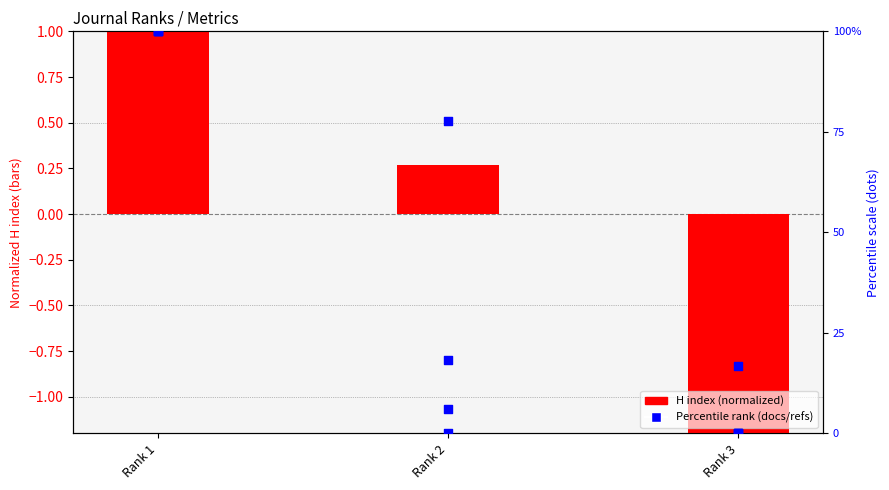

What is the change in value from Rank 1 to Rank 3?

-83.3